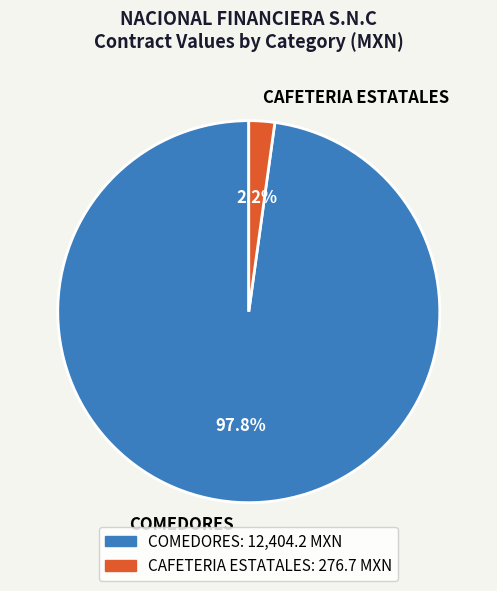

Is the sum of COMEDORES and CAFETERIA ESTATALES greater than half?

Yes